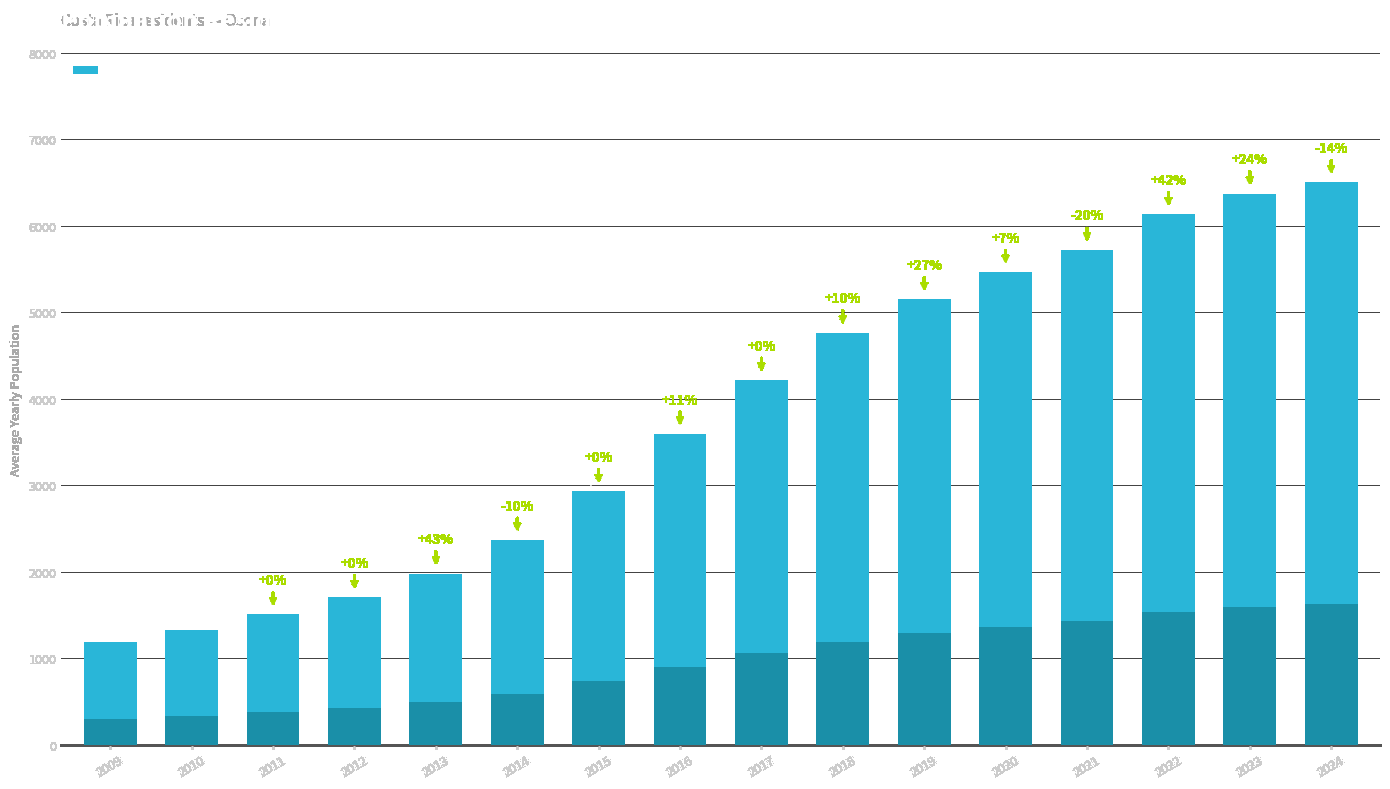

What is the greatest value displayed?

6505